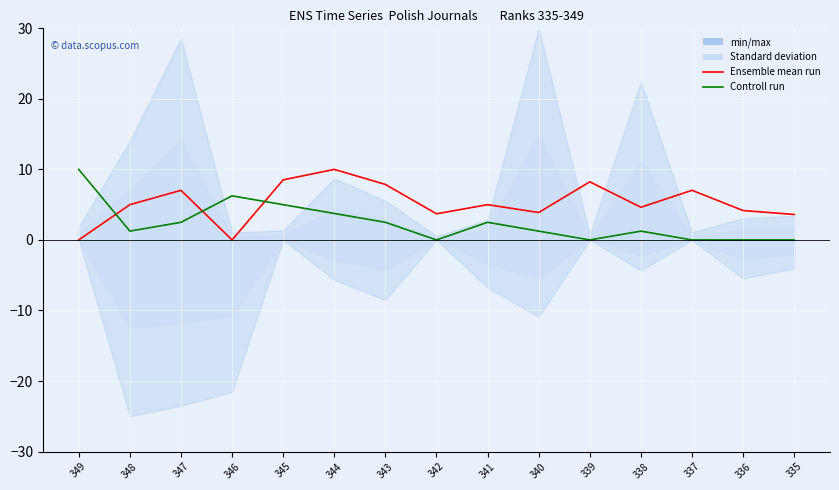

Is the value of Ensemble mean run at 342 greater than the value of Controll run at 339?

Yes